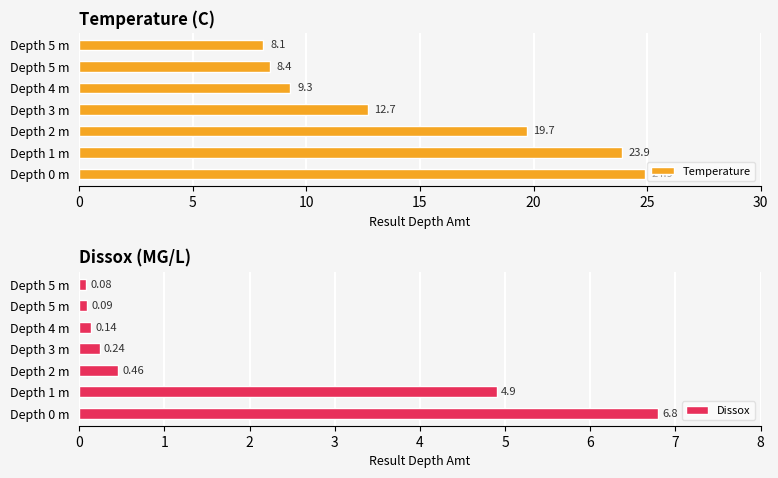

What is the value of the Temperature bar at the 7th from the left?

8.1